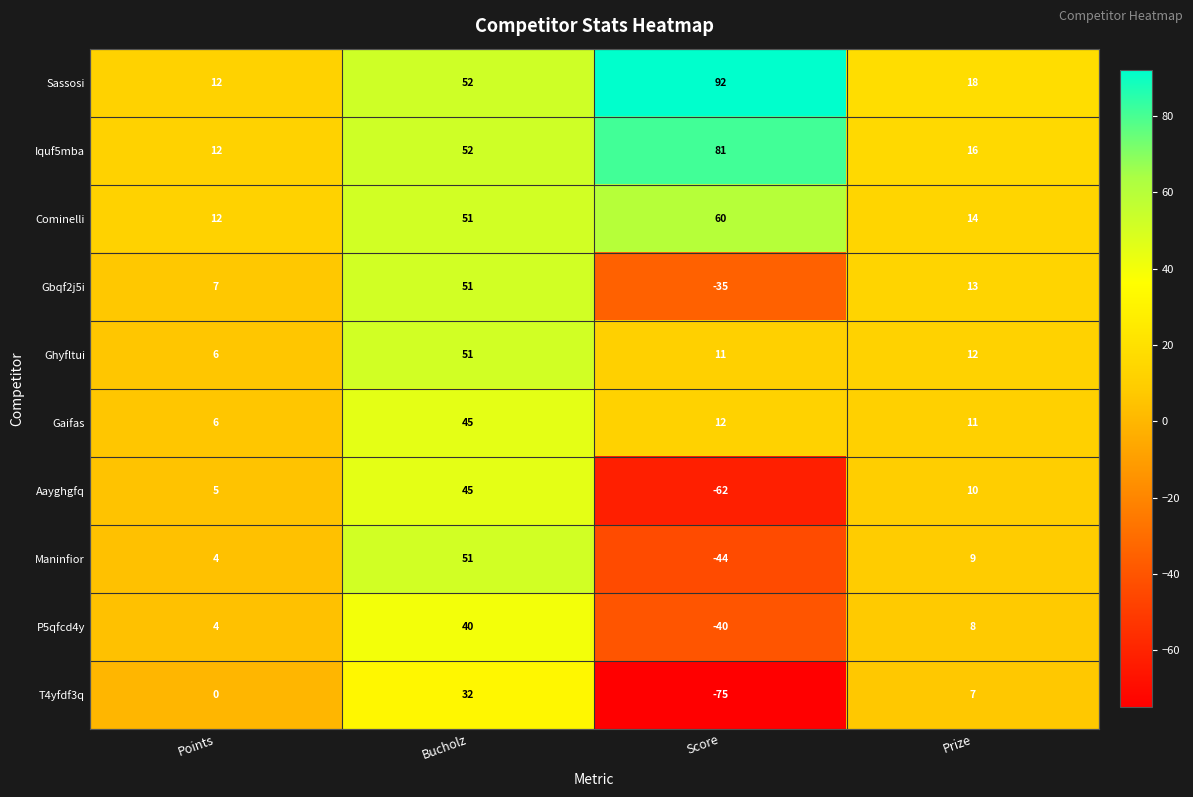

At which label is Cominelli closest to 36?

Bucholz